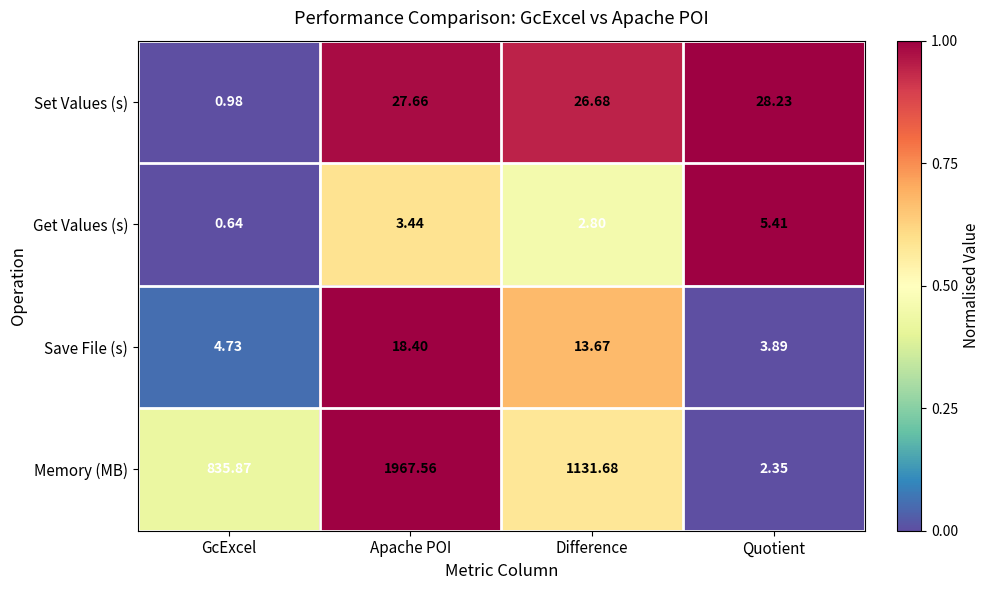

At Difference, list the series in order from largest to smallest.

Memory (MB), Set Values (s), Save File (s), Get Values (s)